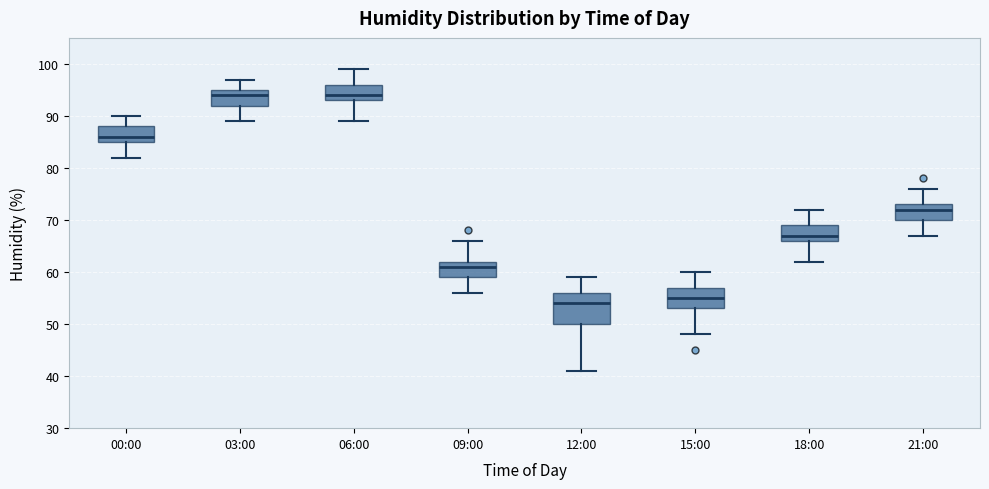

Comparing the boxes themselves (not the whiskers), which one is the tallest?

12:00